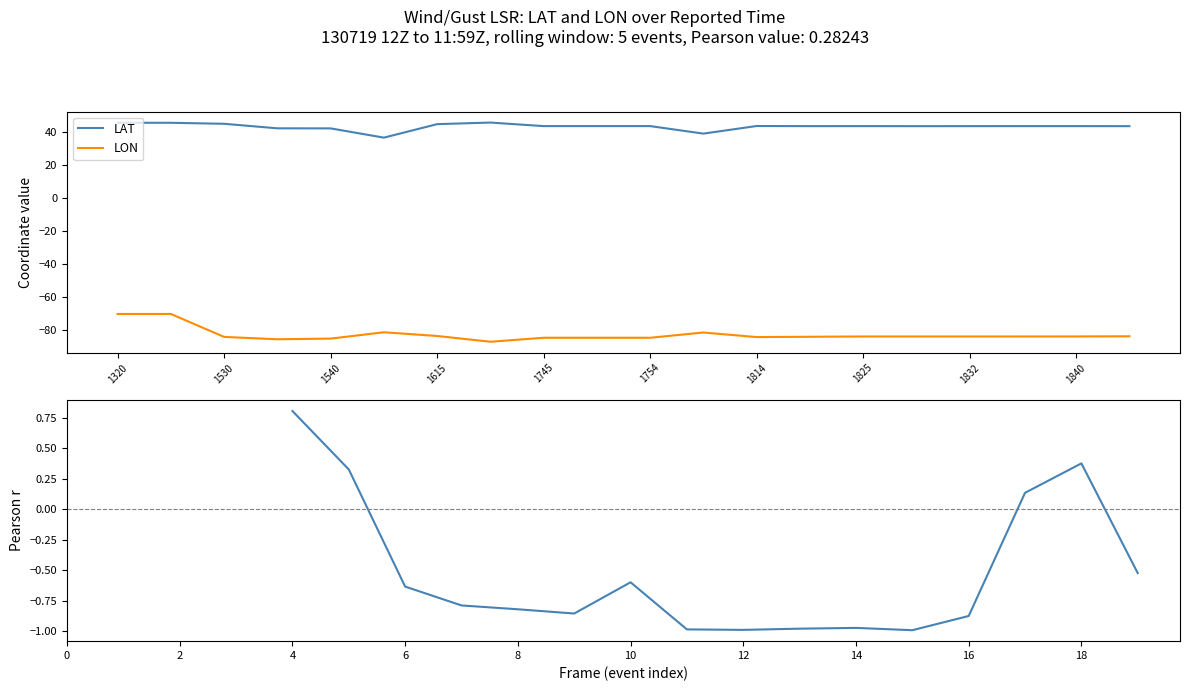

Is it true that LAT equals 18.6 at 1829?

False